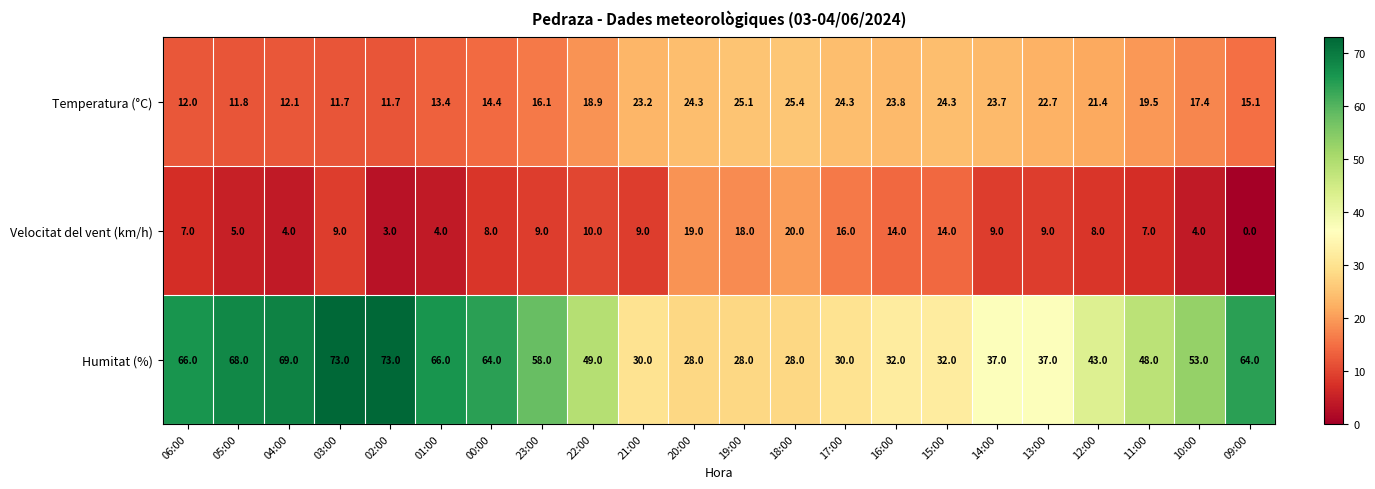

What is the total value across all series at 18:00?

73.4